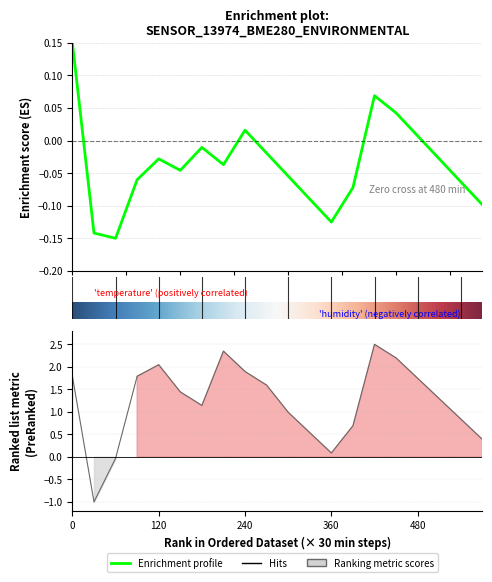

How many lines are shown in the chart?

2